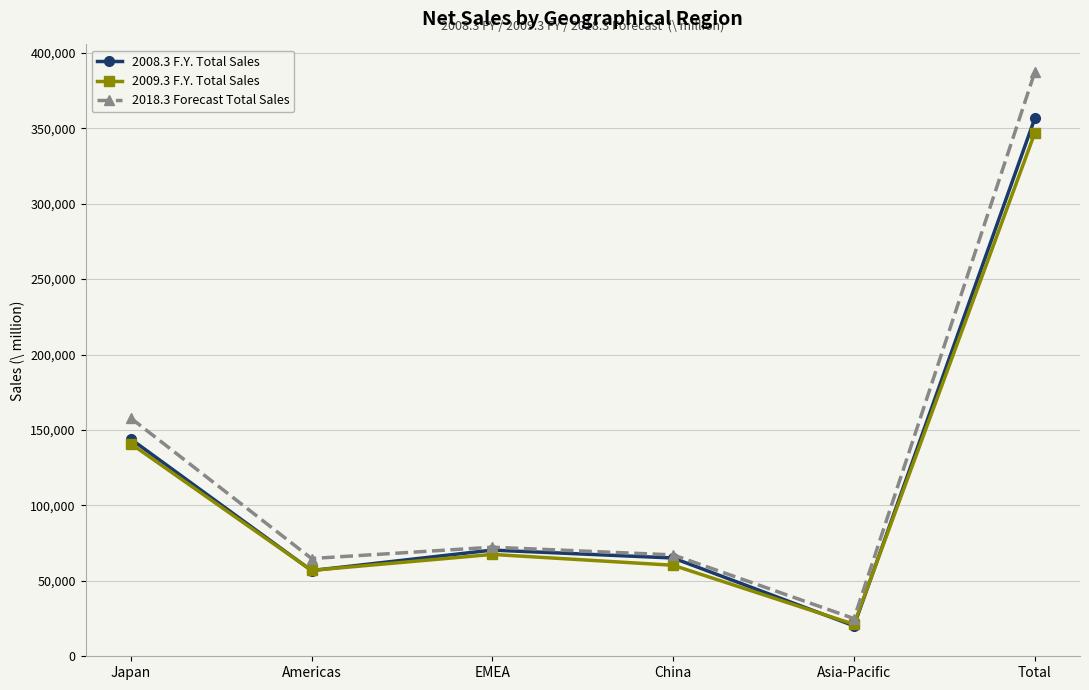

How many interior local peaks does the 2009.3 F.Y. Total Sales series have?

1